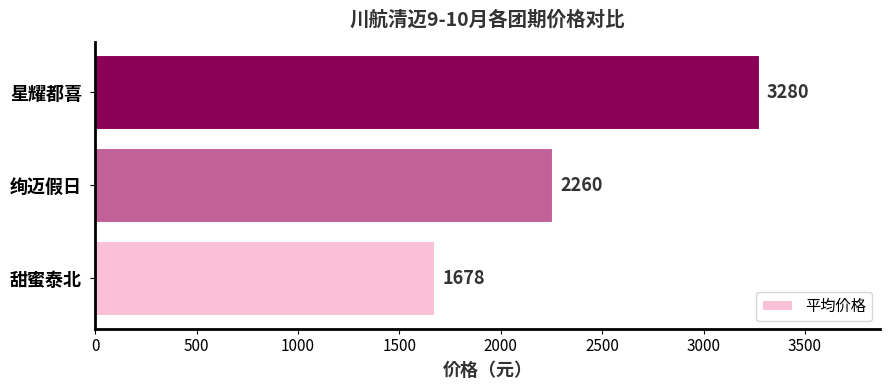

The value at 甜蜜泰北 is 1677.6. True or false?

True